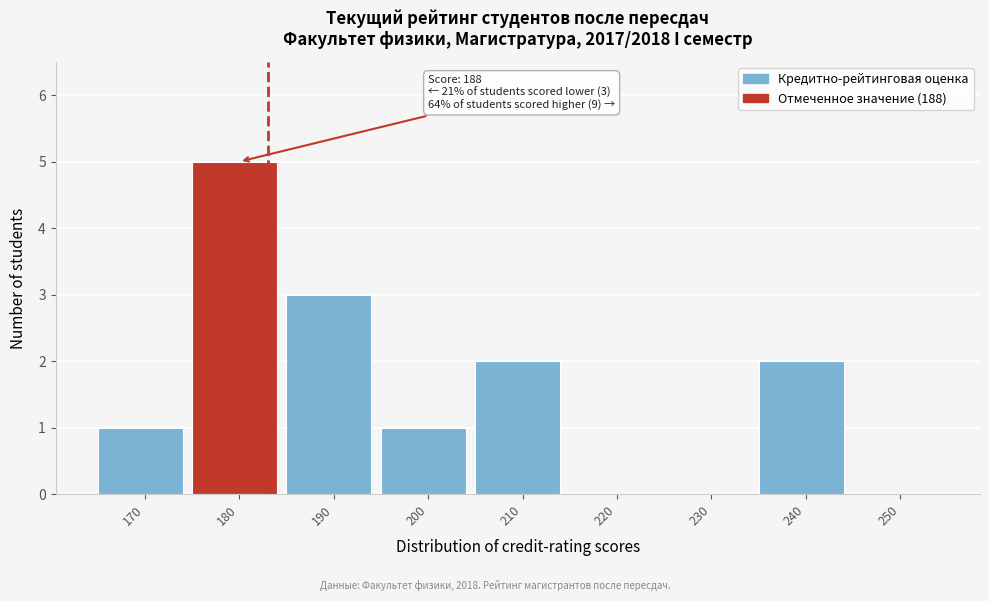

Reading right to left, extract all data points from this chart.

250=0	240=2	230=0	220=0	210=2	200=1	190=3	180=5	170=1